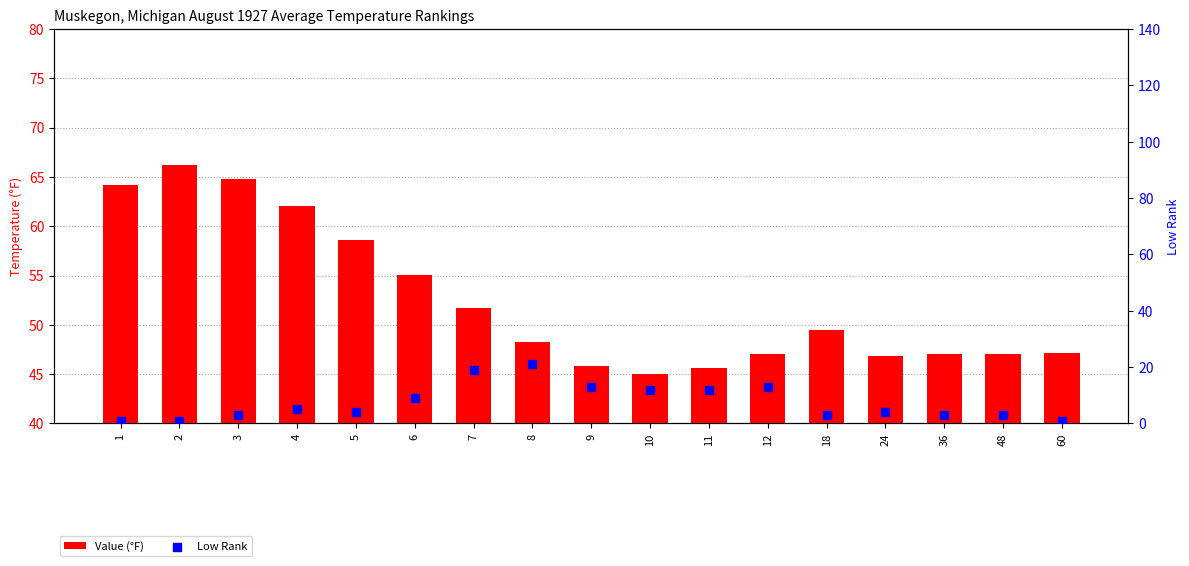

At how many categories does at least one series exceed 4?

17